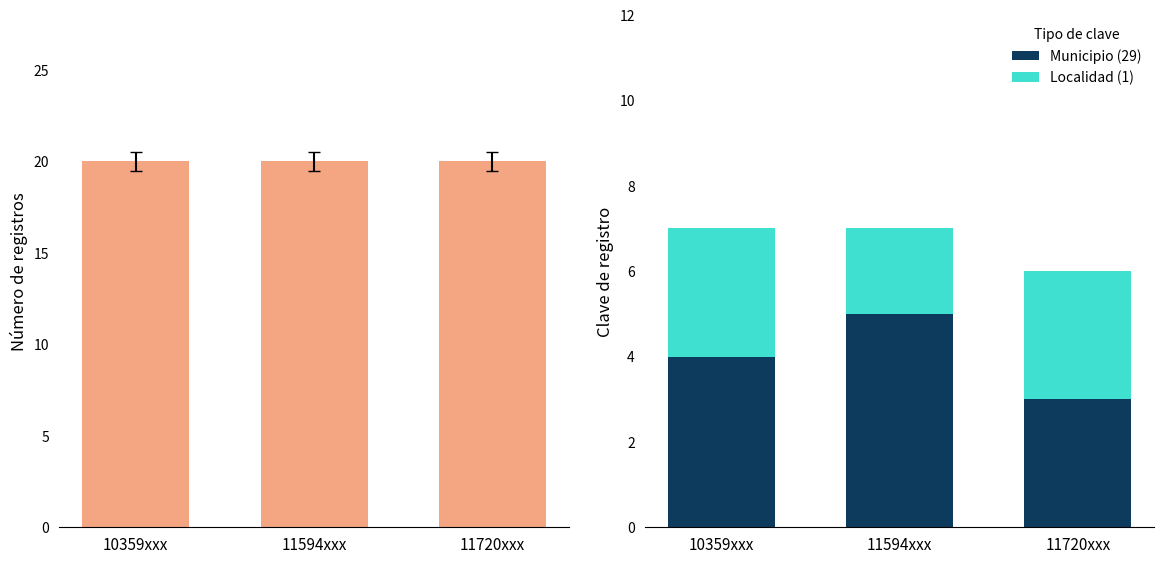

Between 11594xxx and 11720xxx, which series saw the biggest shift?

Municipio (29)